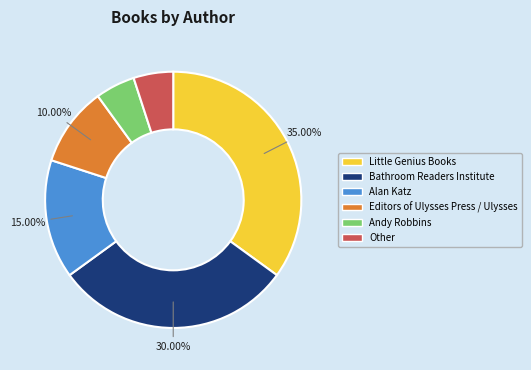

Which category has the biggest portion of the pie?

Little Genius Books